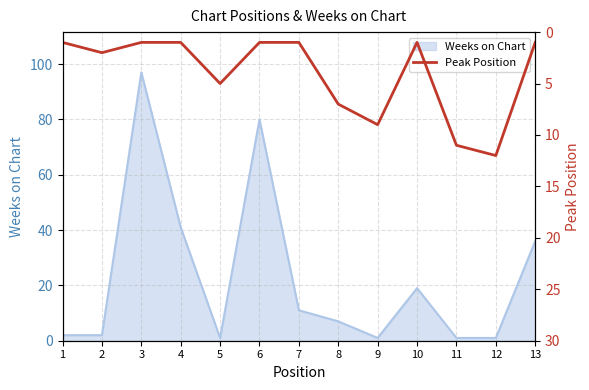

How many values exceed 1?

6